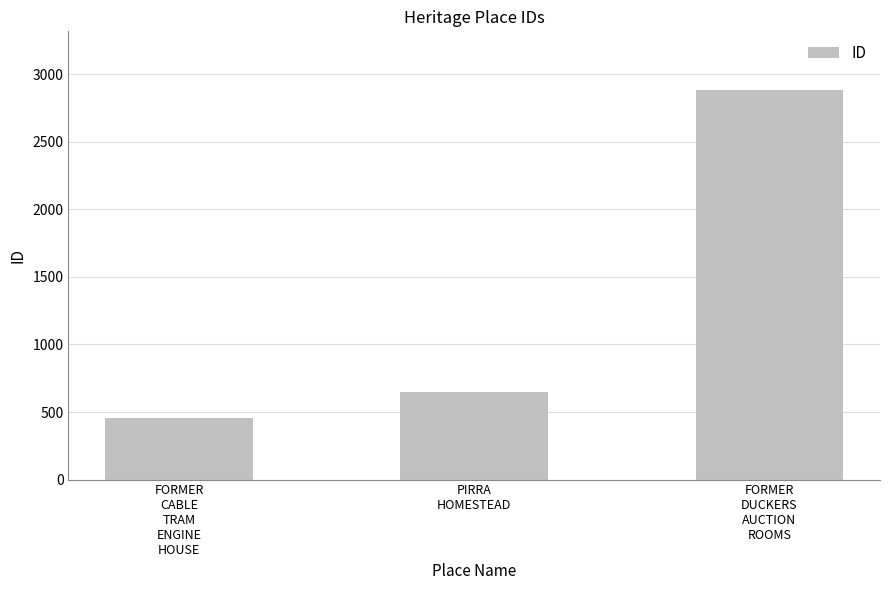

What is the ratio of the value at PIRRA
HOMESTEAD to the value at FORMER
DUCKERS
AUCTION
ROOMS?

0.2